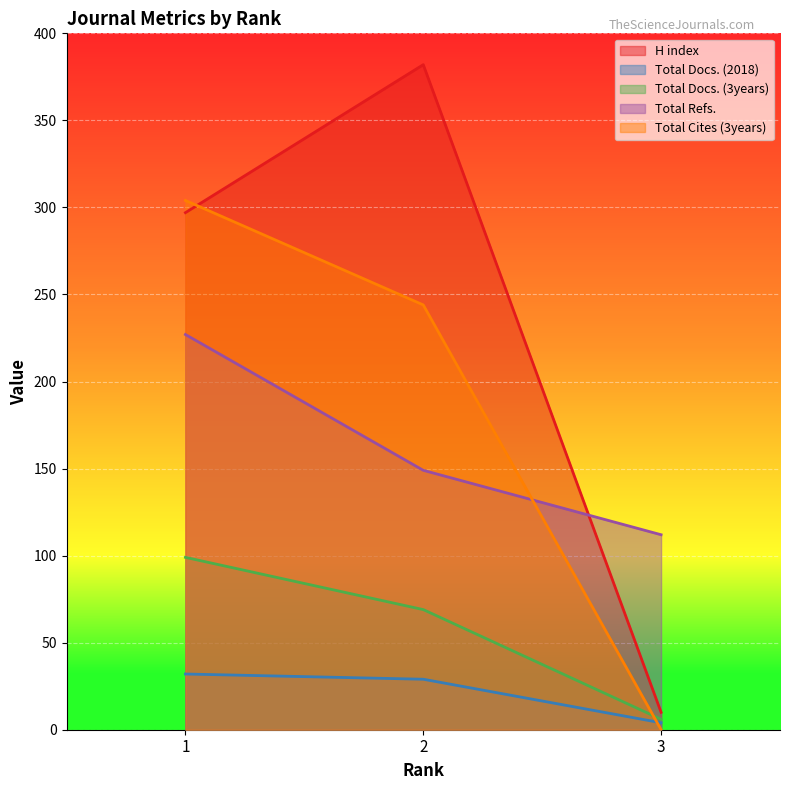

At which label does Total Refs. reach its minimum?

3